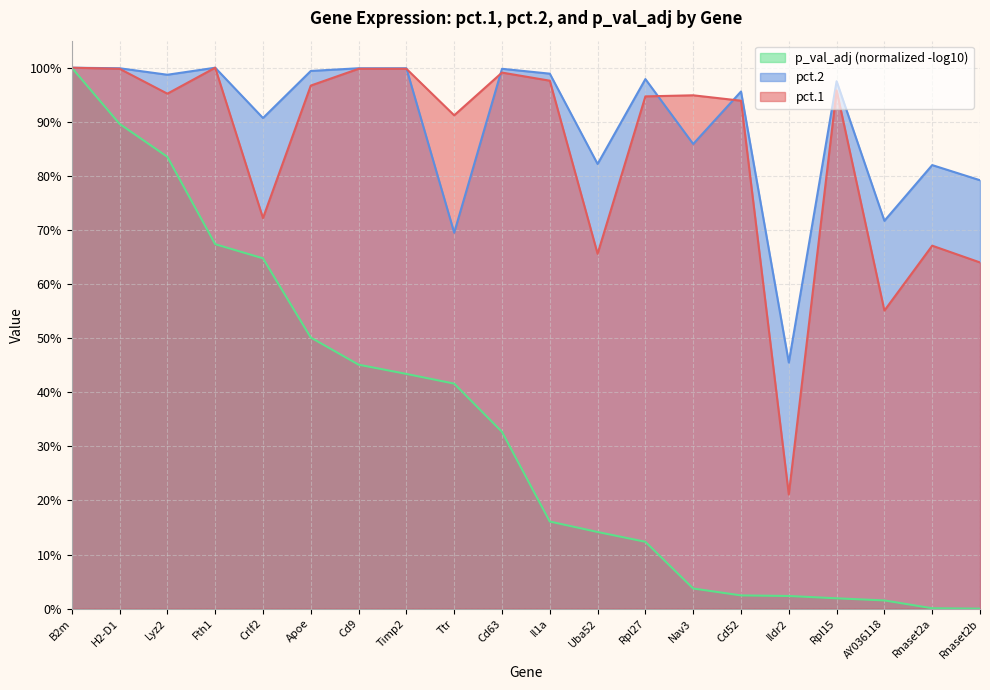

The value of pct.1 at H2-D1 is 0.2. True or false?

False